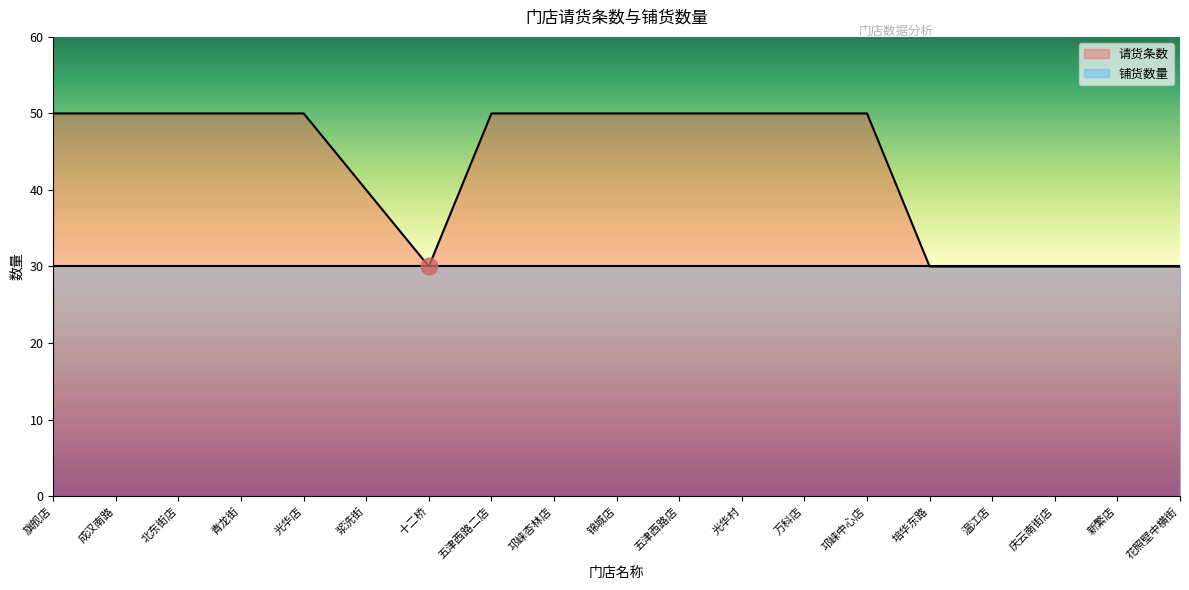

Is it true that the value at 成汉南路 is 50?

True